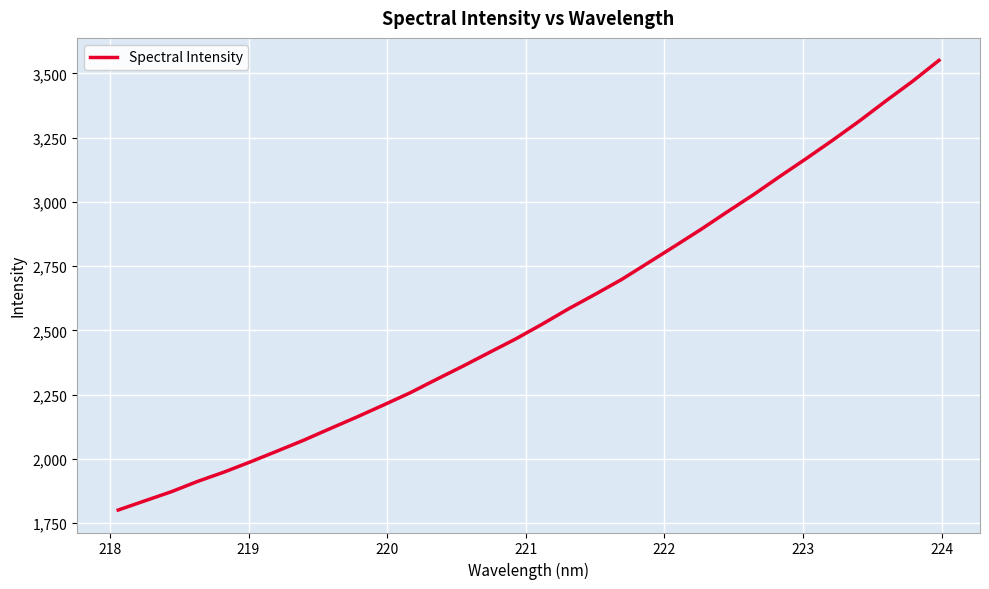

What is the greatest value displayed?

3550.9